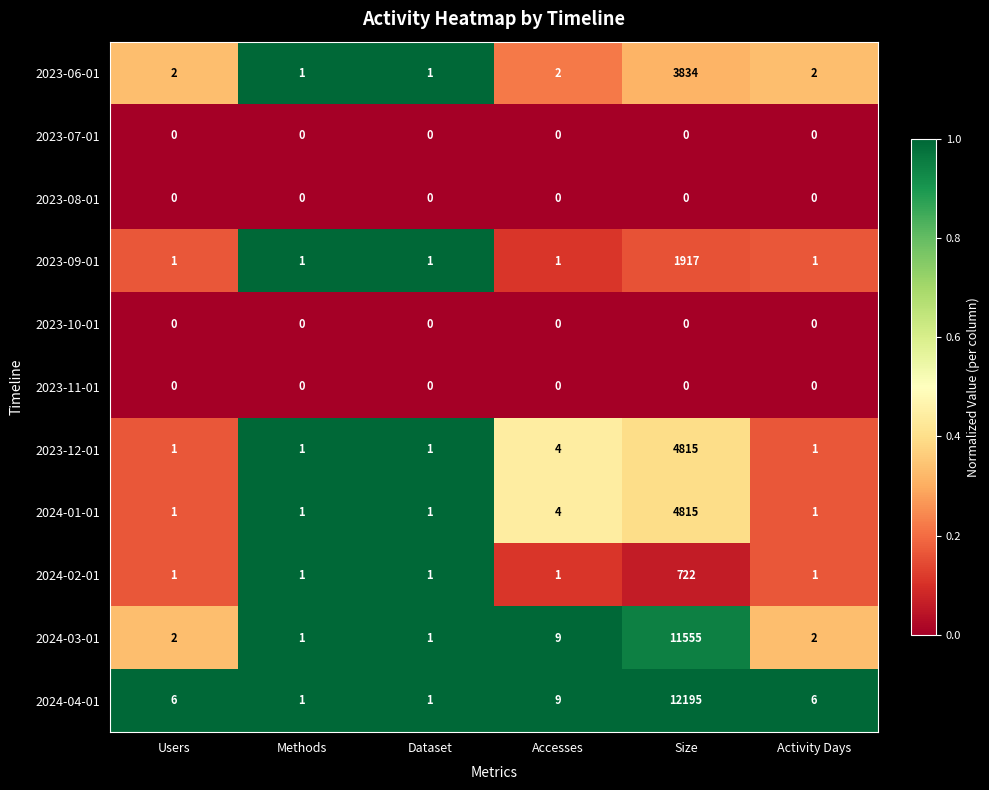

At which category is the sum across all series the highest?

Size